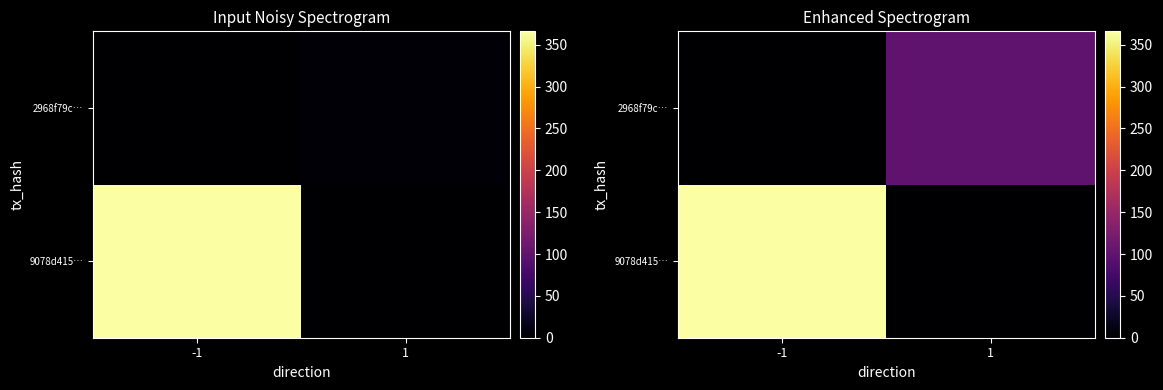

How many values in the 2968f79c… series are below 99?

1